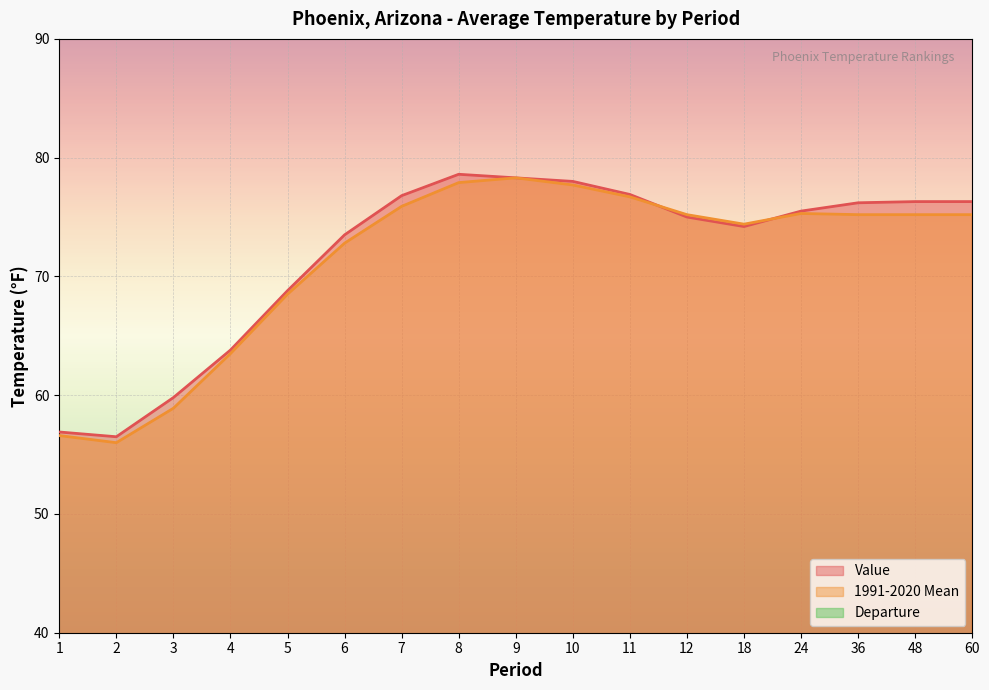

What is the difference between the 1991-2020 Mean values at 5 and 11?

8.2